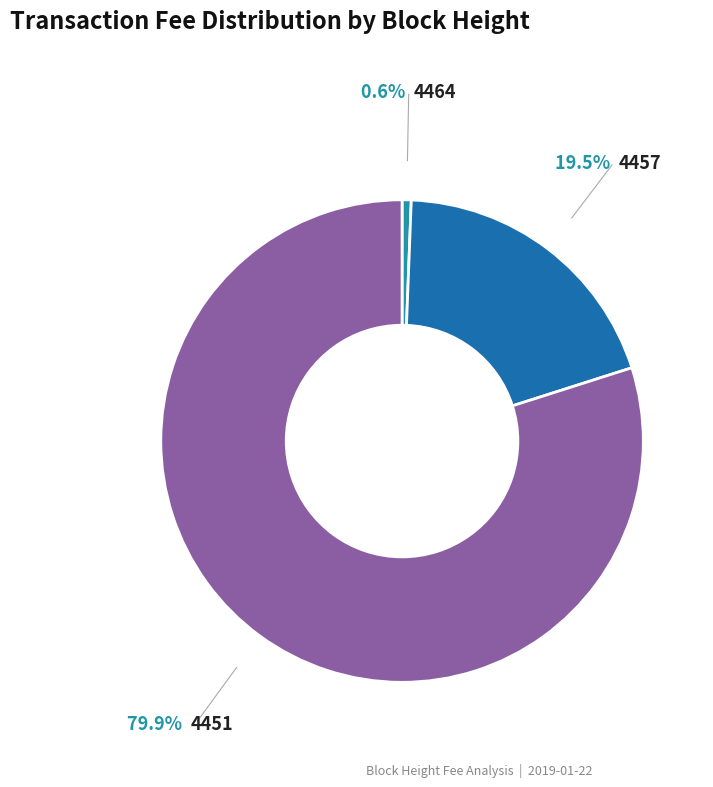

Count the number of slices in the pie.

3